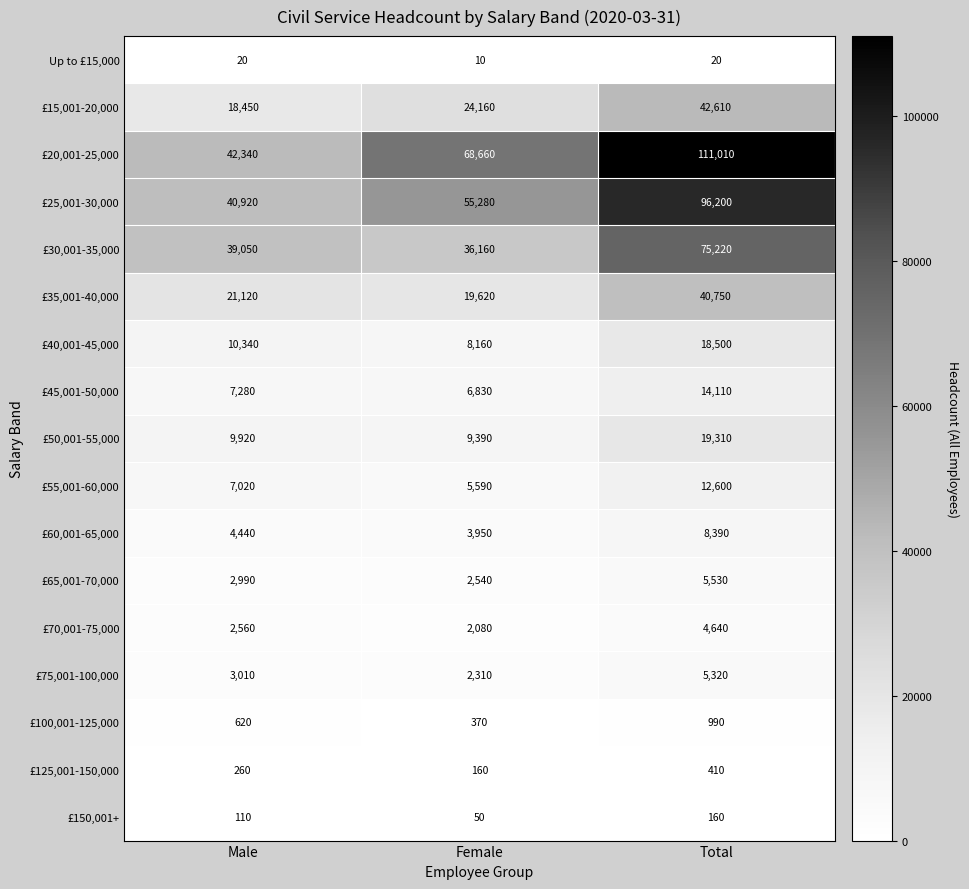

What is the total value across all series at Female?

245320